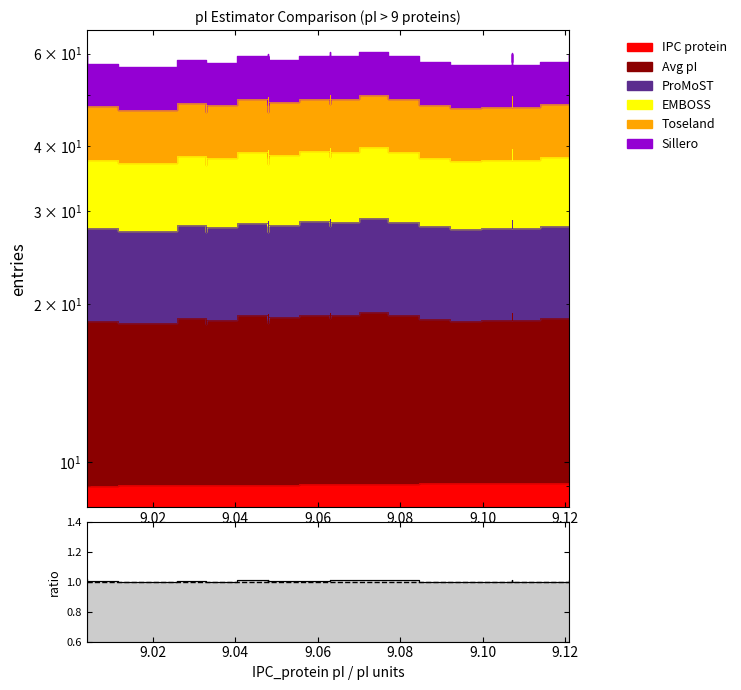

At which label does Sillero reach its peak?

9.077